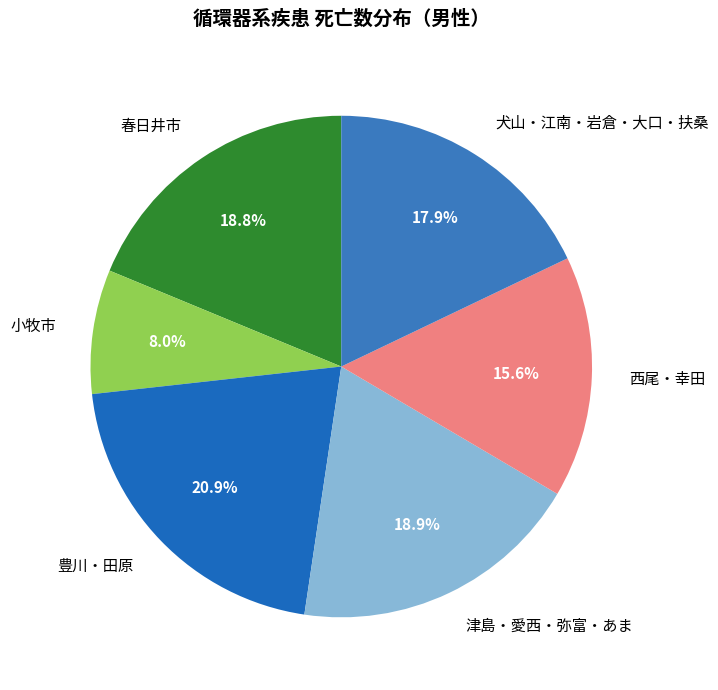

What percentage do 小牧市 and 西尾・幸田 together represent?

23.6%